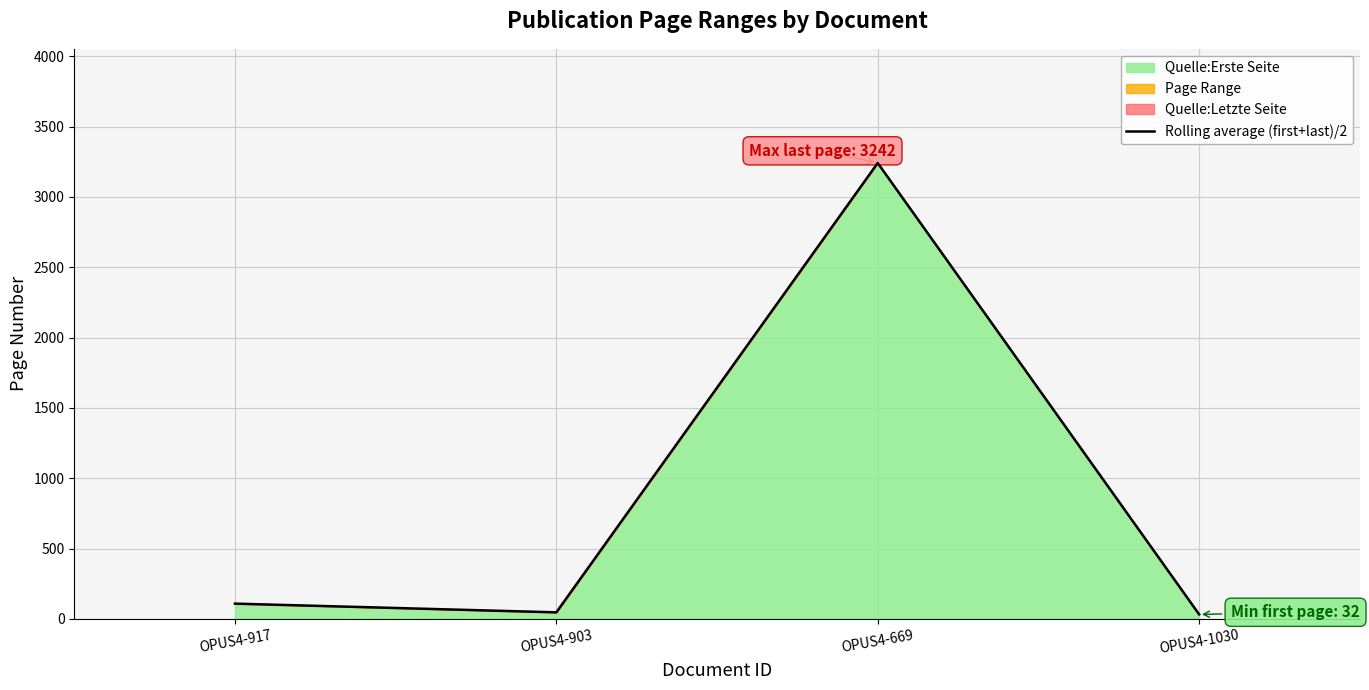

List the labels in order of value, smallest first.

OPUS4-1030, OPUS4-903, OPUS4-917, OPUS4-669